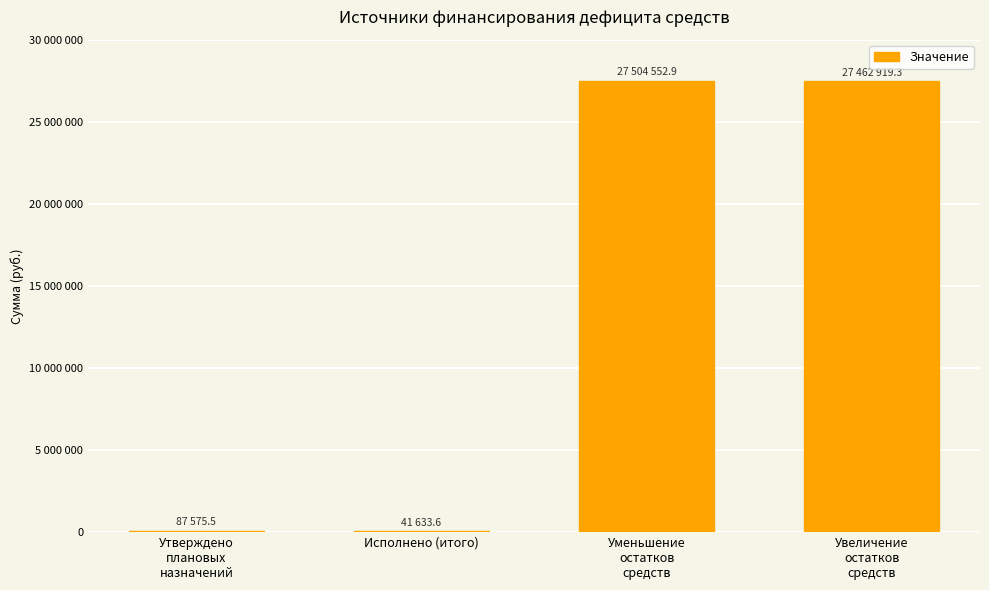

Which label corresponds to the largest value in the chart?

Уменьшение
остатков
средств